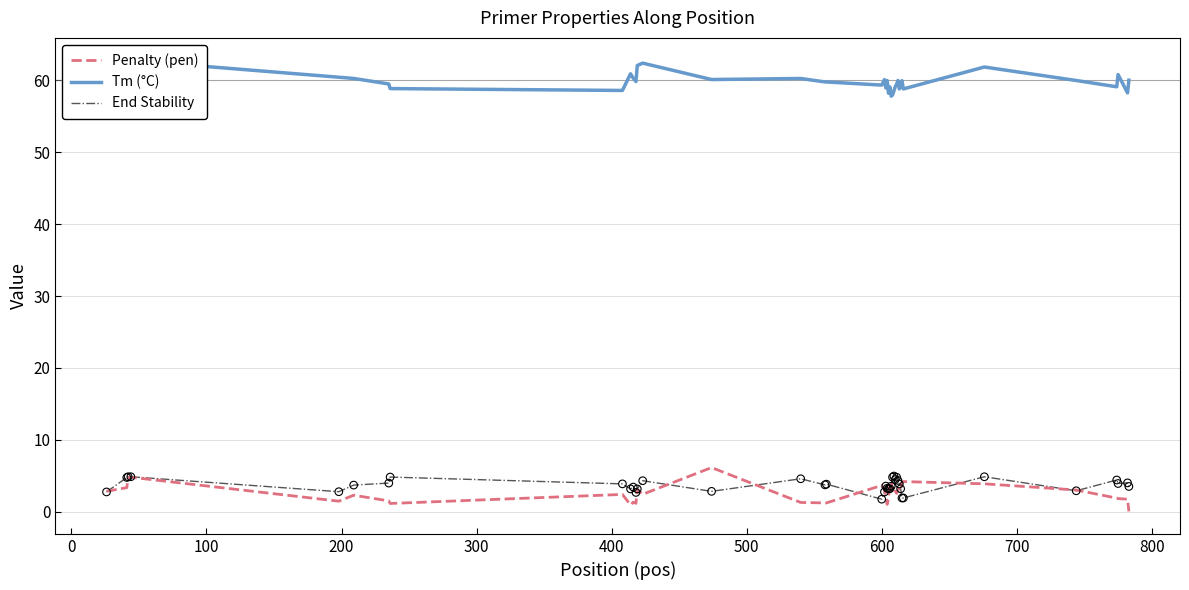

What are all the series names shown in the legend?

Penalty (pen), Tm (°C), End Stability